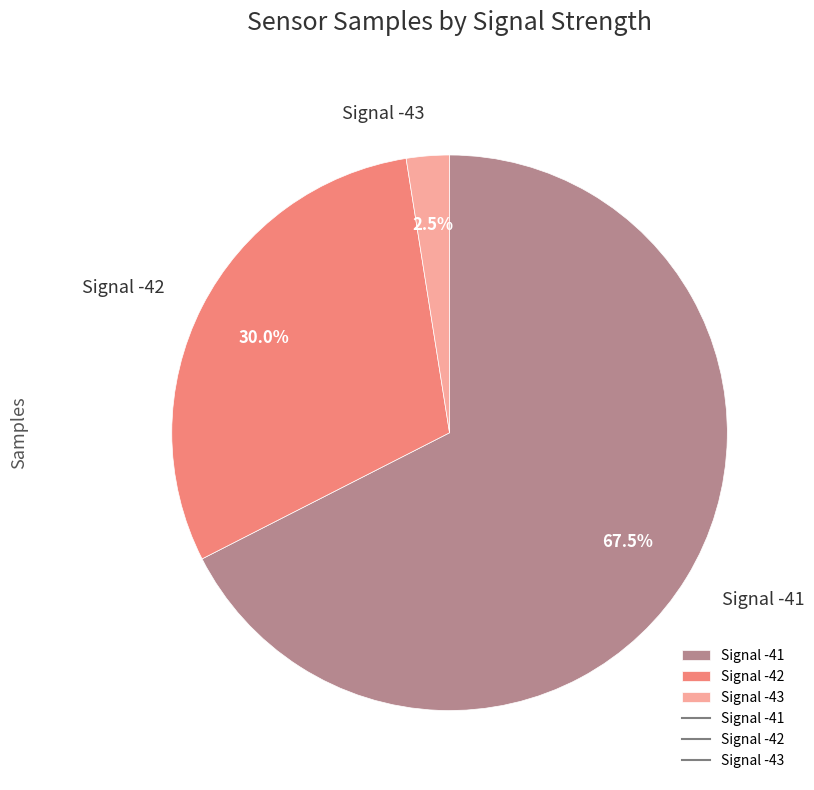

What is the total percentage of Signal -42 and Signal -43?

32.5%